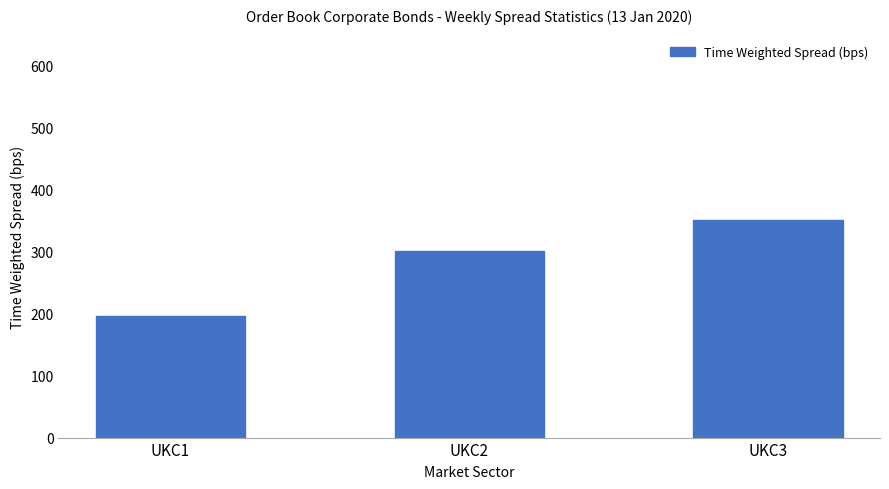

Is it true that the value at UKC2 is 300.9?

True